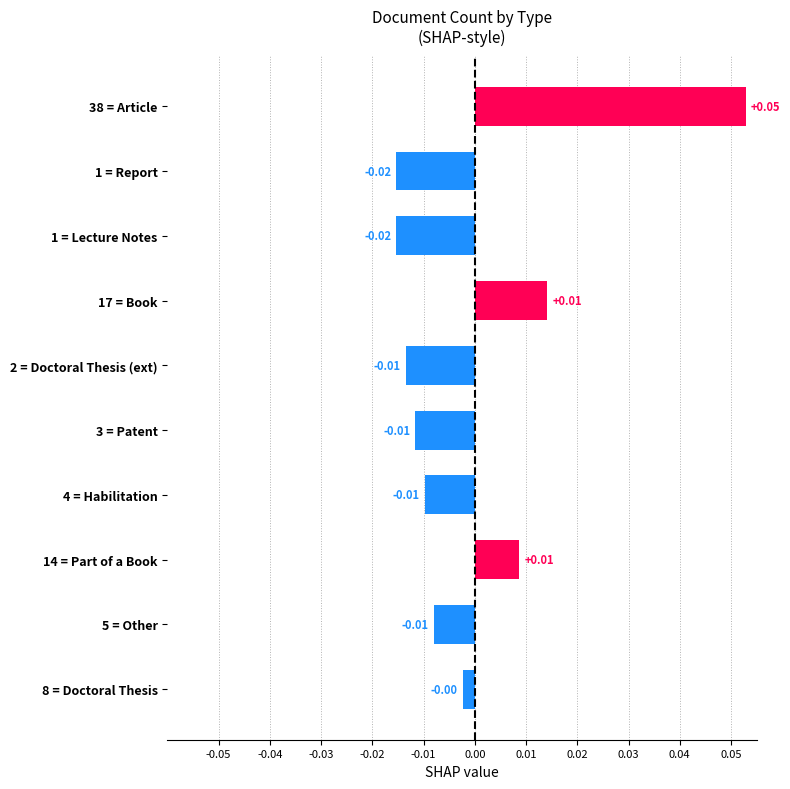

How many categories are shown in the chart?

10